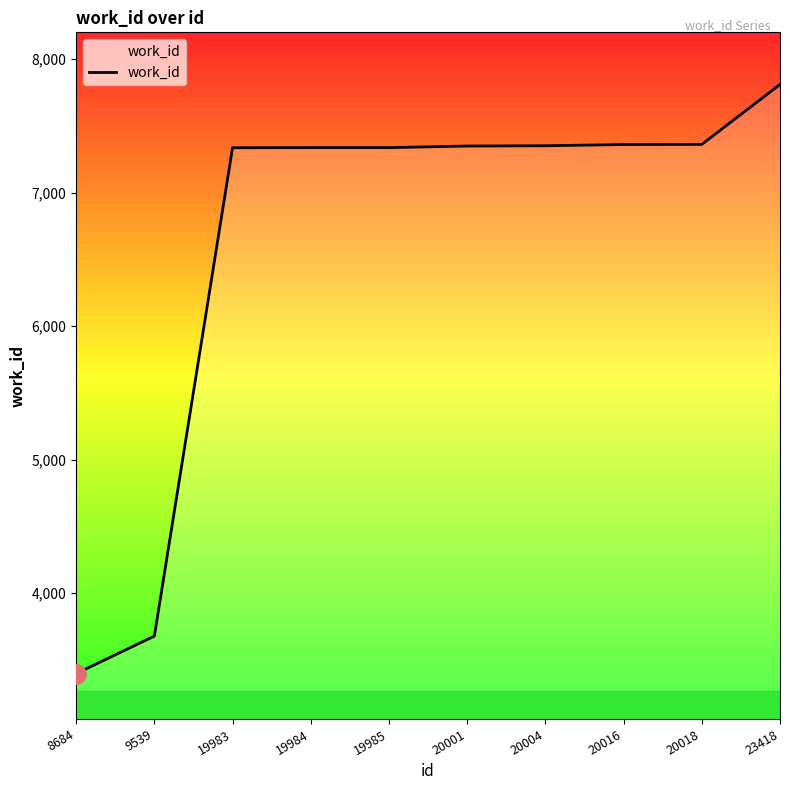

What is the ratio of the value at 20018 to the value at 19984?

1.0